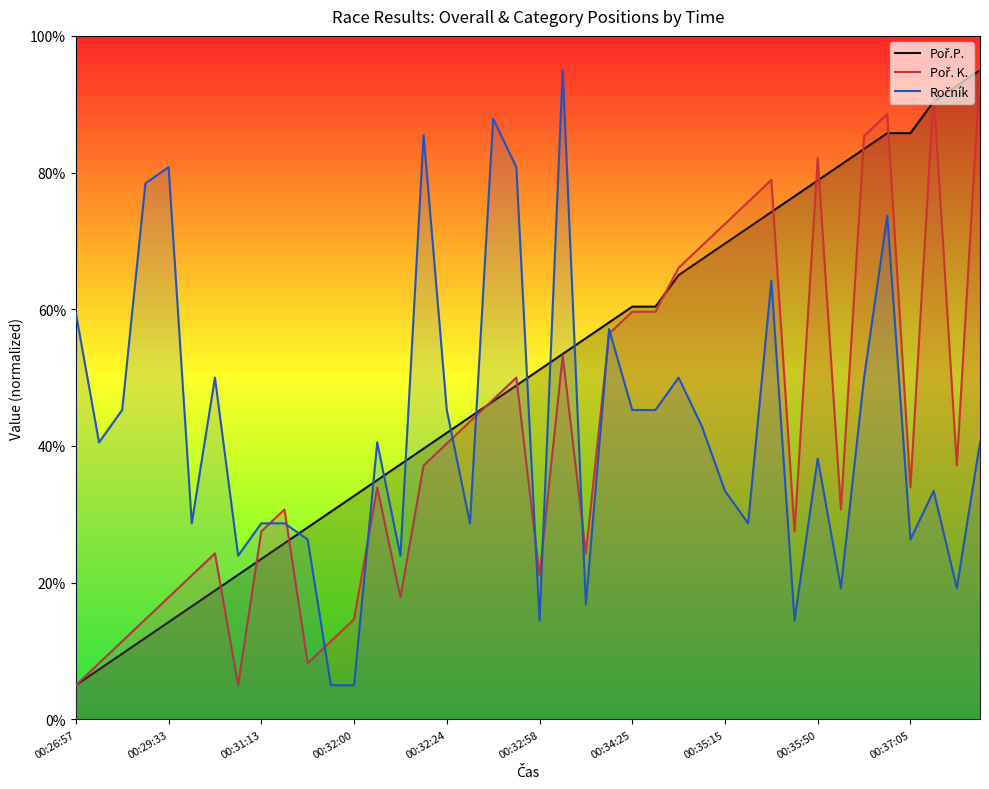

What is the total value across all series at 25?

165.3